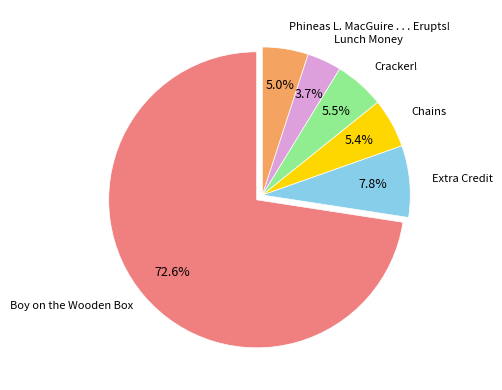

To the nearest percent, what is the difference between the largest and smallest slice percentages?

69%